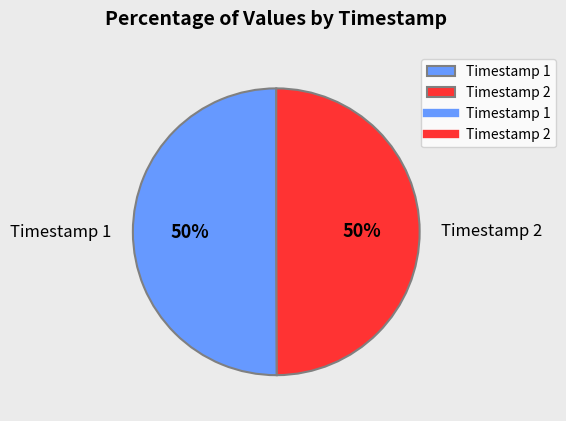

Count the number of slices in the pie.

2